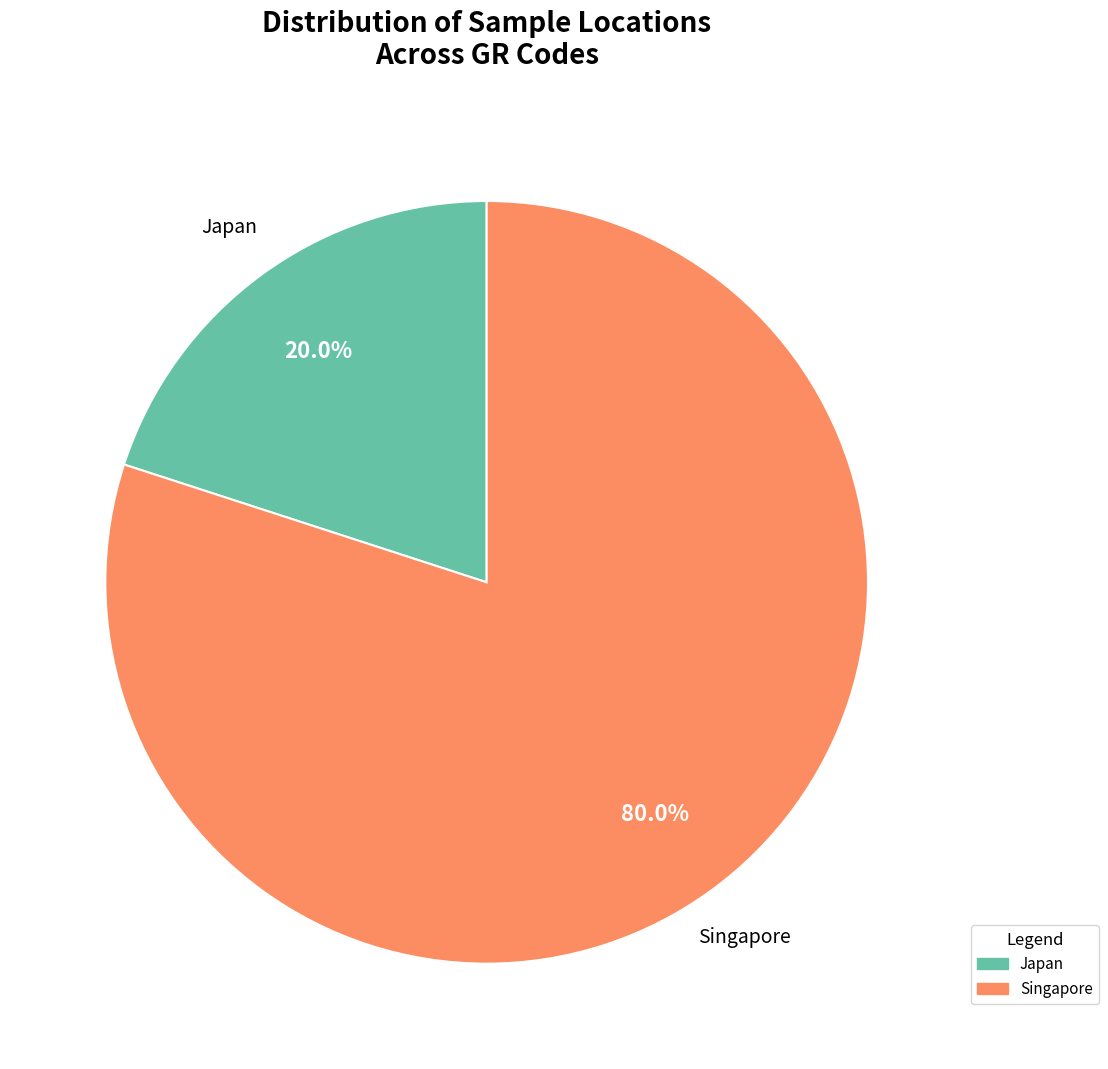

Is there a majority slice in this chart?

Yes